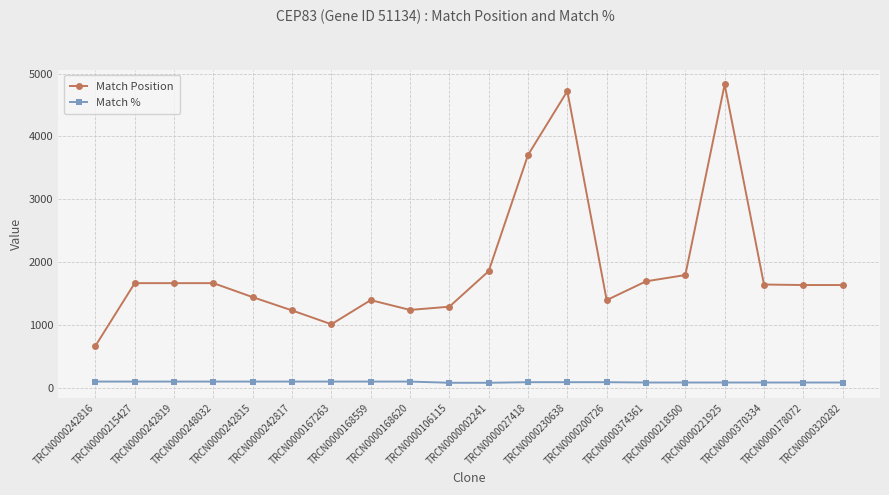

Rank the series by their maximum value, from lowest to highest.

Match %, Match Position